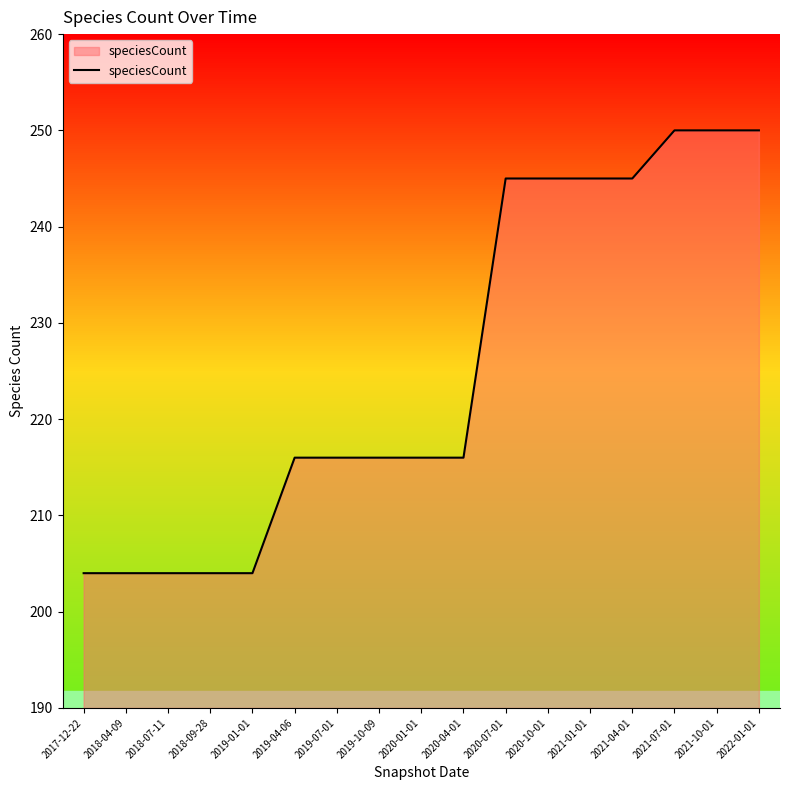

Read the value at 2020-01-01, to the nearest 10.

220